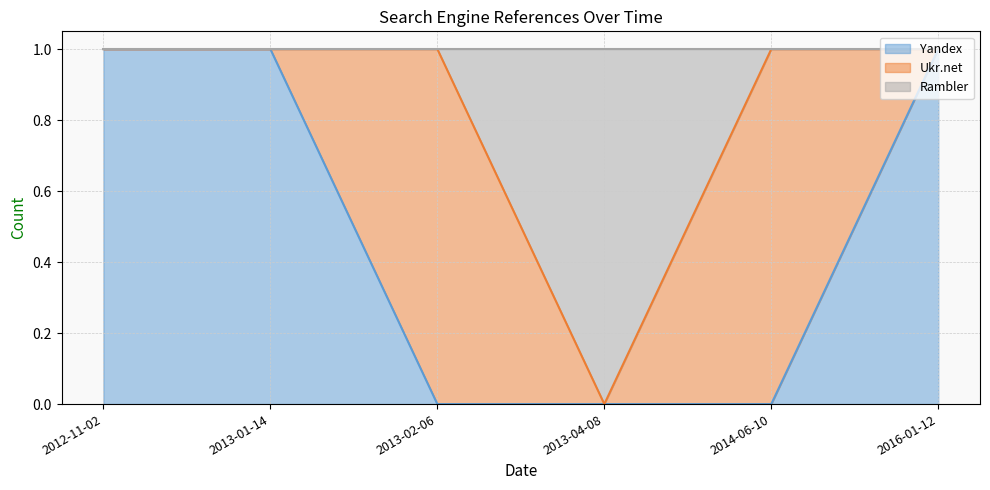

True or false: Yandex has a value of 1 at 2016-01-12.

True